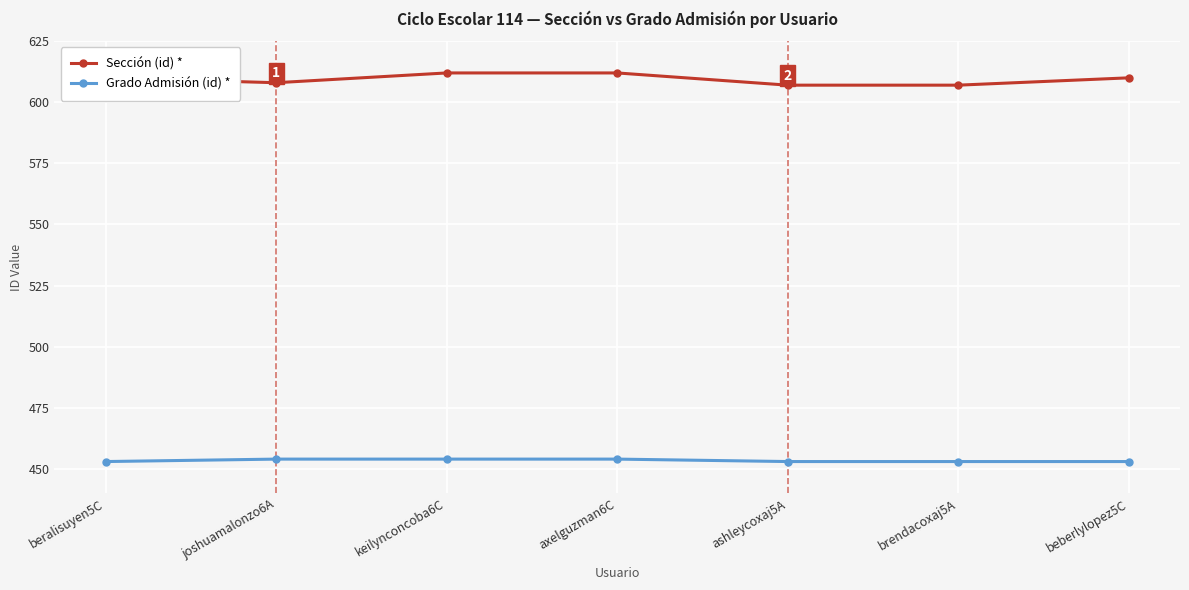

What is the maximum value for Grado Admisión (id) *?

454